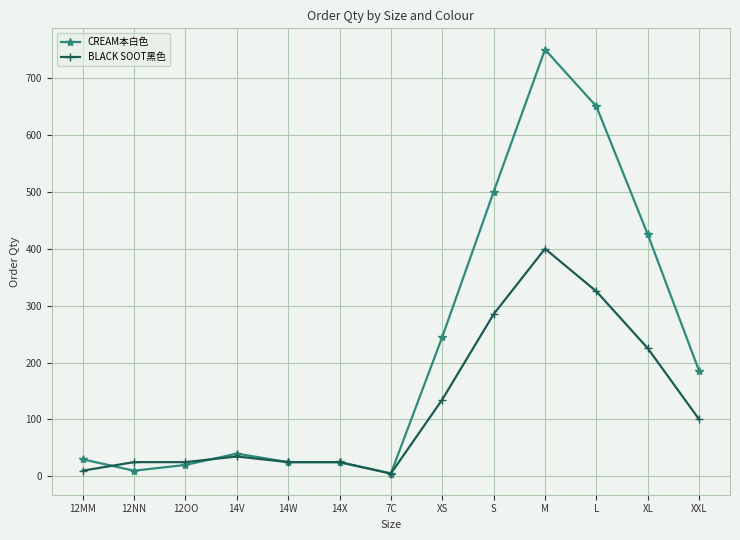

At S, list the series in order from largest to smallest.

CREAM本白色, BLACK SOOT黑色